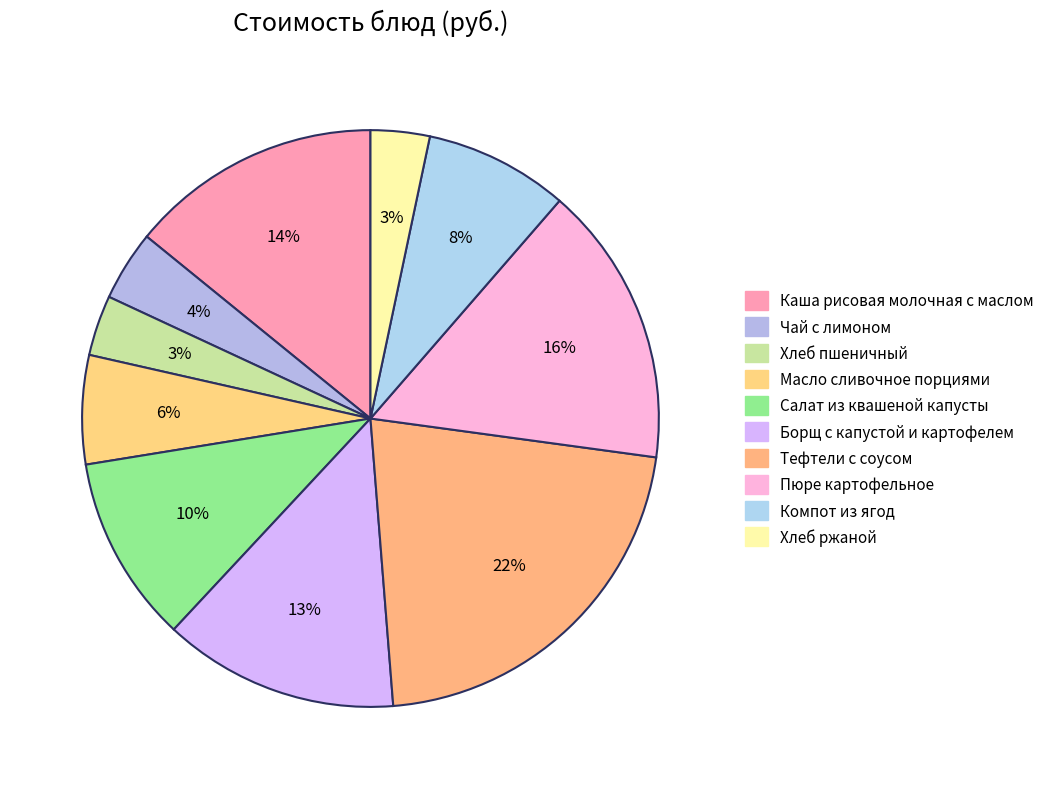

How many slices are in this pie chart?

10